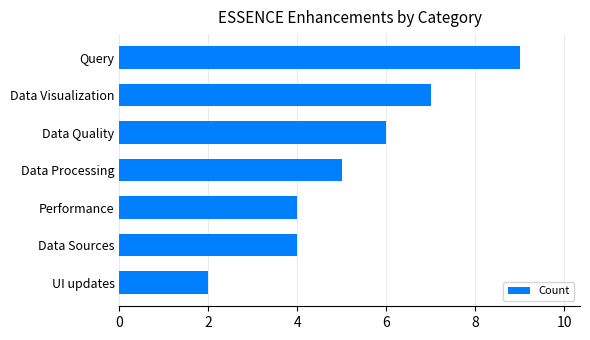

Count the number of categories in the chart.

7